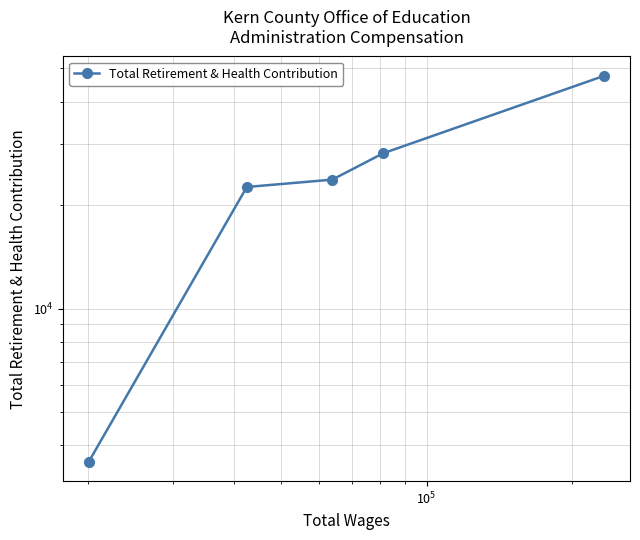

How many lines are shown in the chart?

1